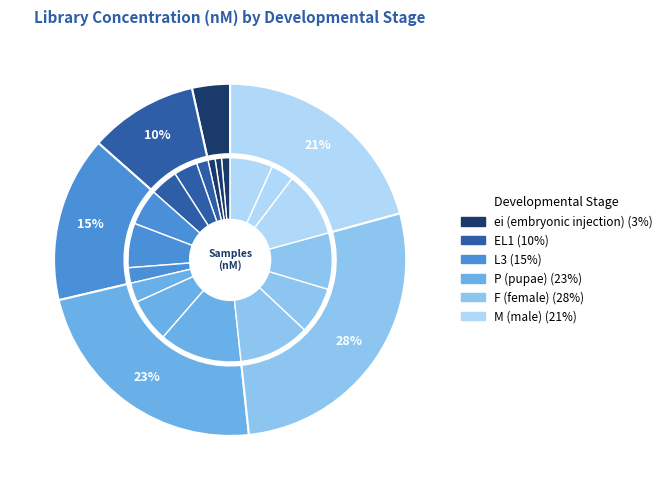

How many slices are in this pie chart?

18